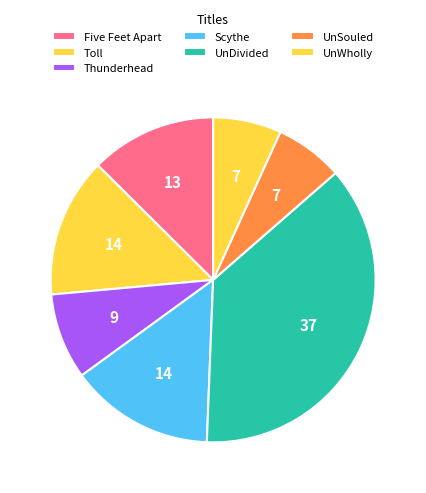

Which has a higher value, Thunderhead or Scythe?

Scythe